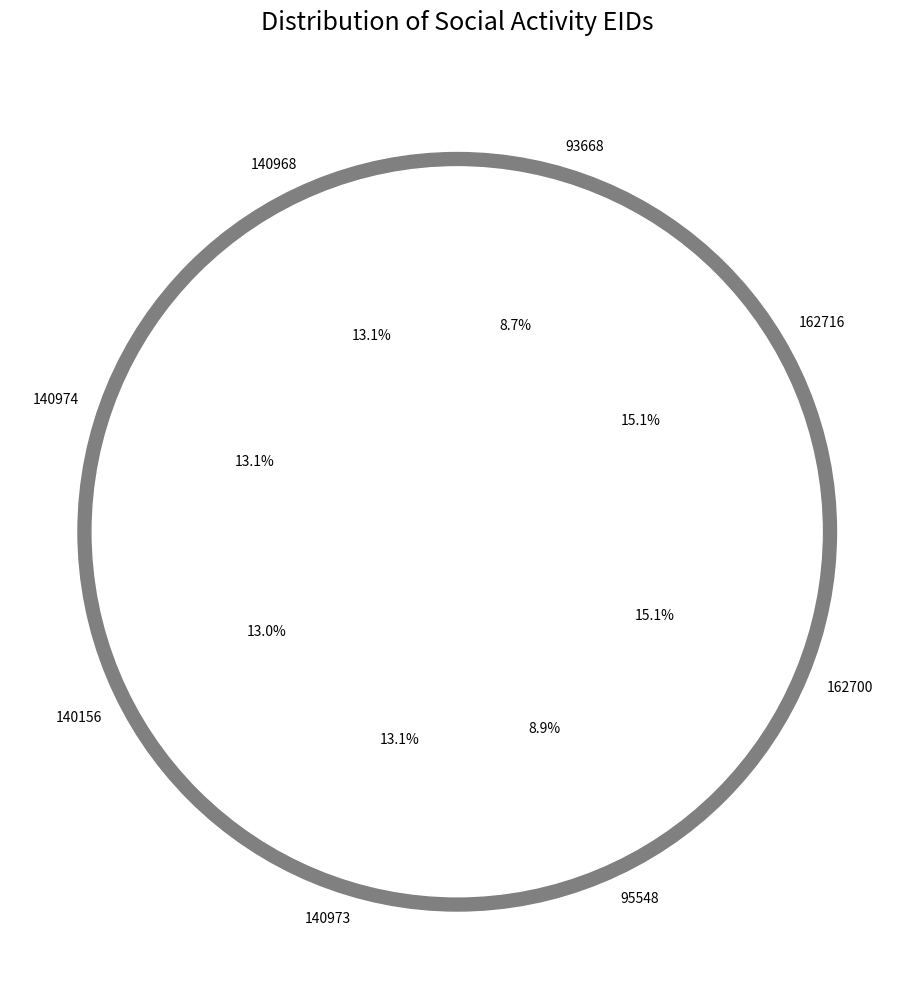

How many segments does this pie chart have?

8